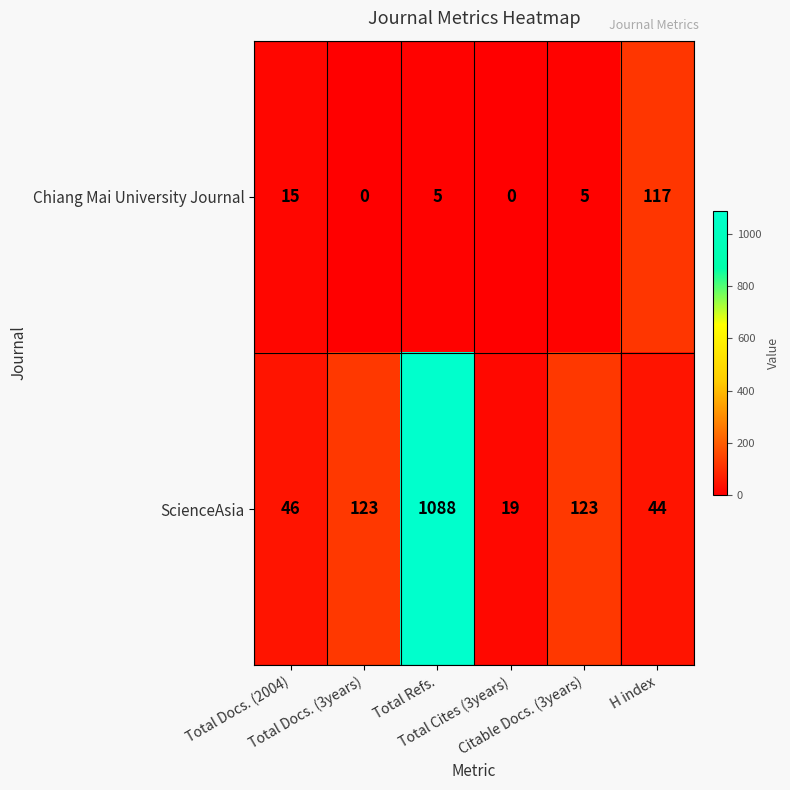

What is the highest value of the Chiang Mai University Journal series?

117